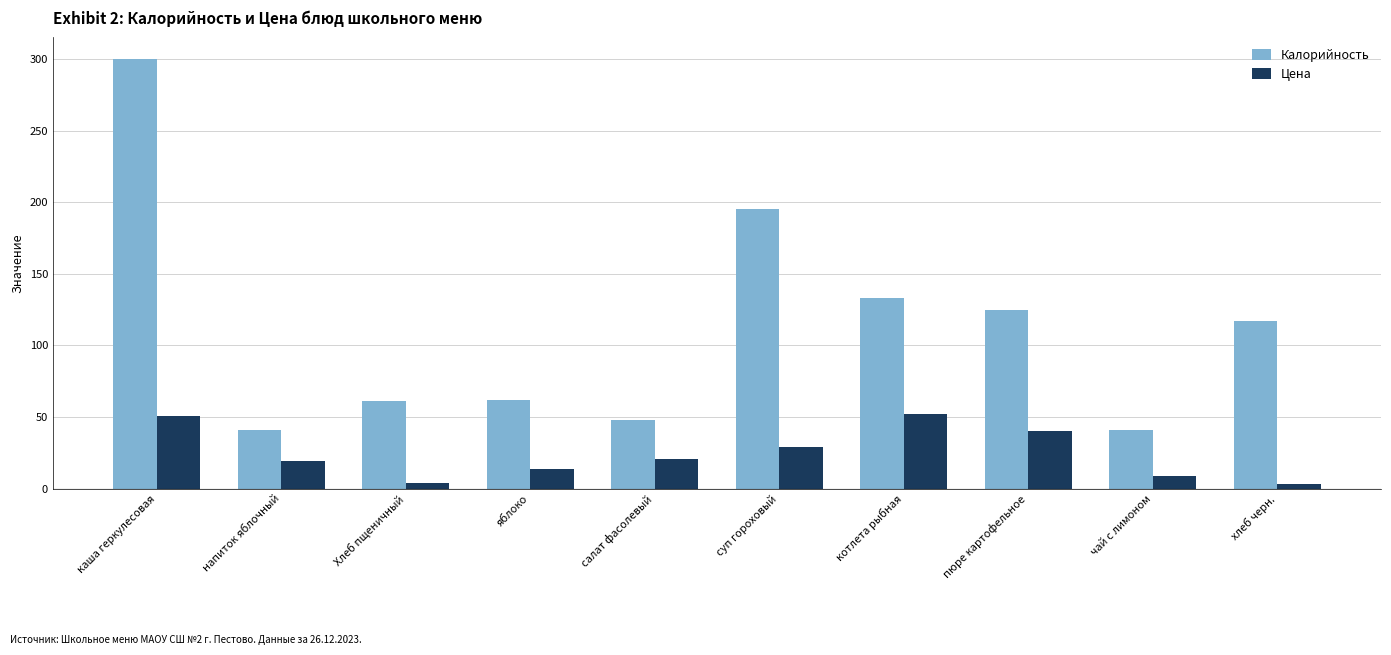

Count the number of data series in this chart.

2